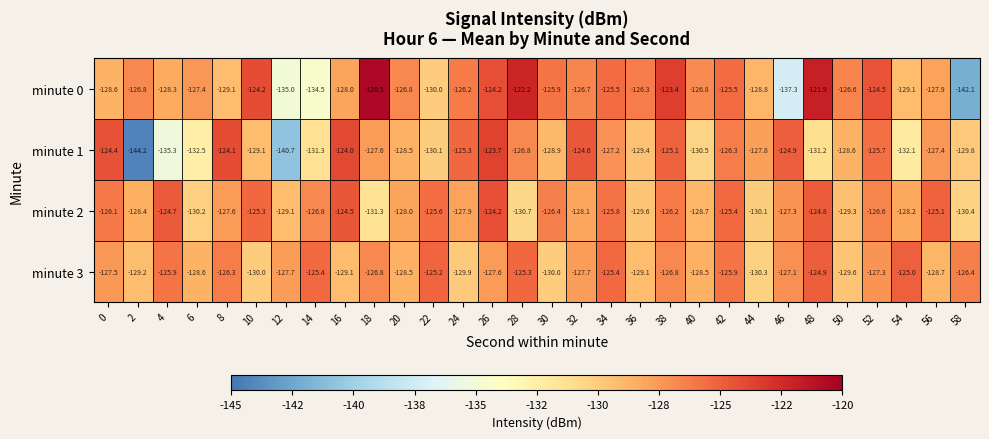

The value of minute 0 at 30 is -125.9. True or false?

True